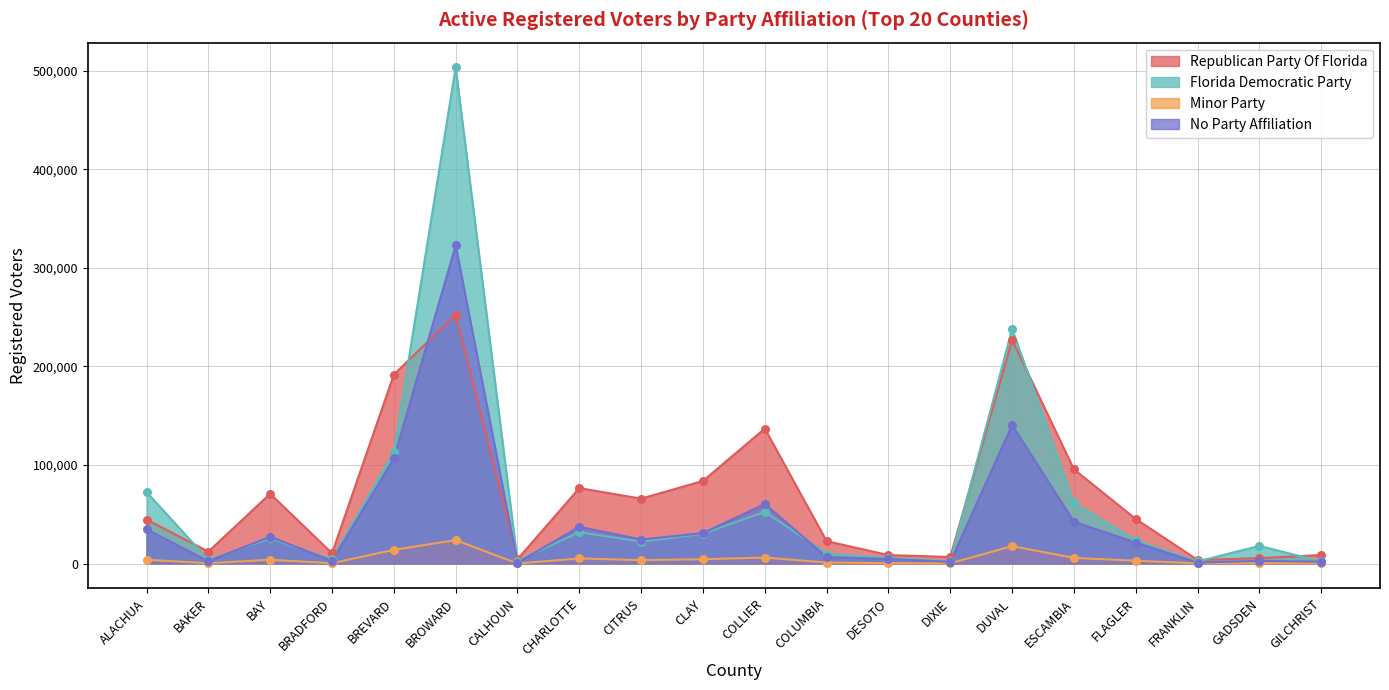

Is the value of Minor Party at FRANKLIN greater than the value of Florida Democratic Party at COLLIER?

No